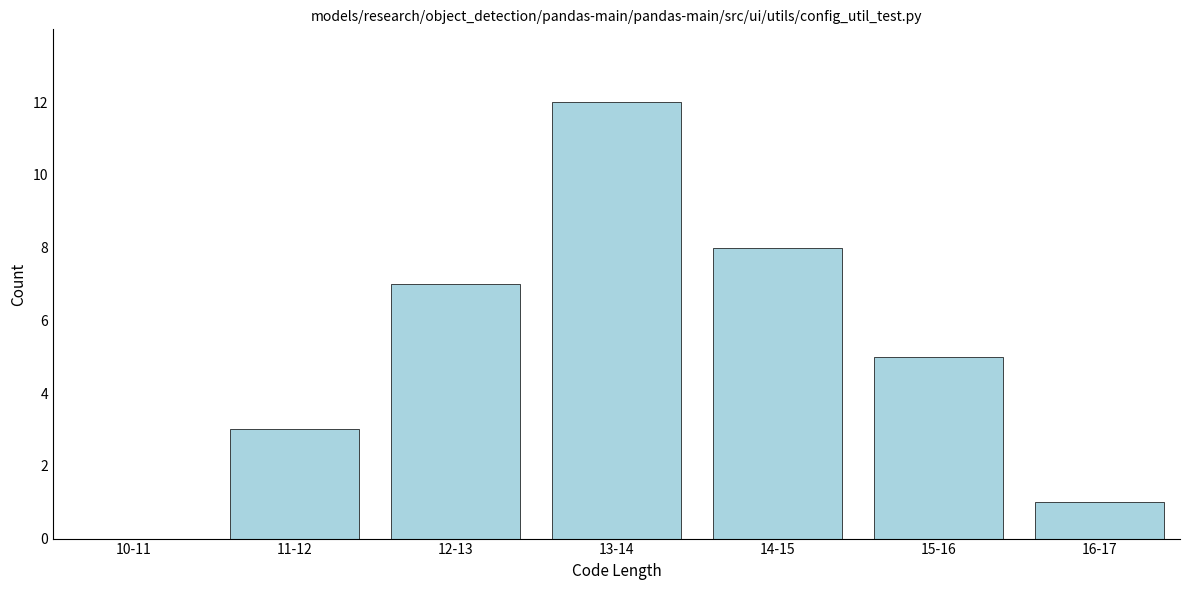

Reading left to right, extract all data points from this chart.

10-11=0	11-12=3	12-13=7	13-14=12	14-15=8	15-16=5	16-17=1